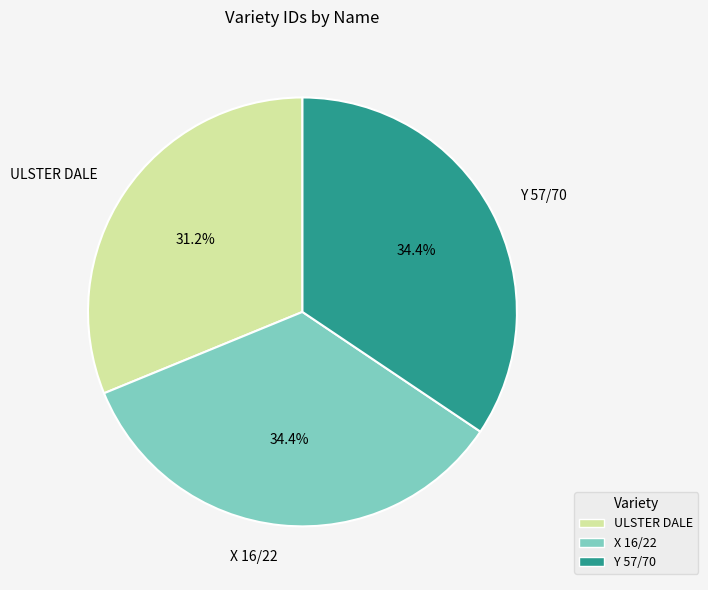

To the nearest percent, what percentage of the pie is Y 57/70?

34%